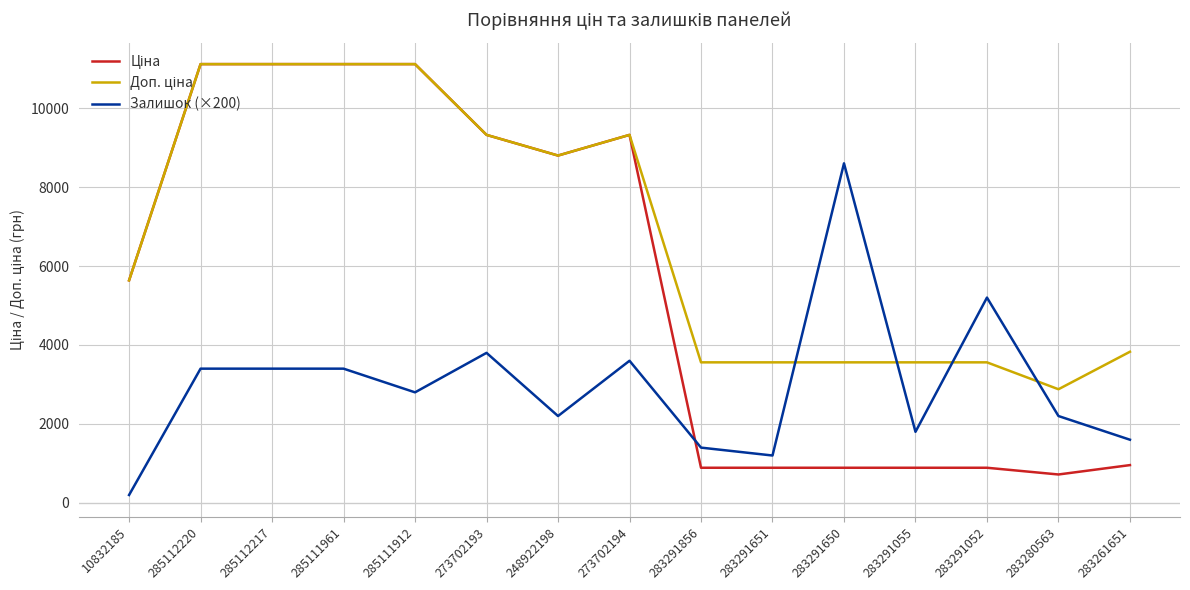

What is the highest value of the Залишок (×200) series?

8600.0